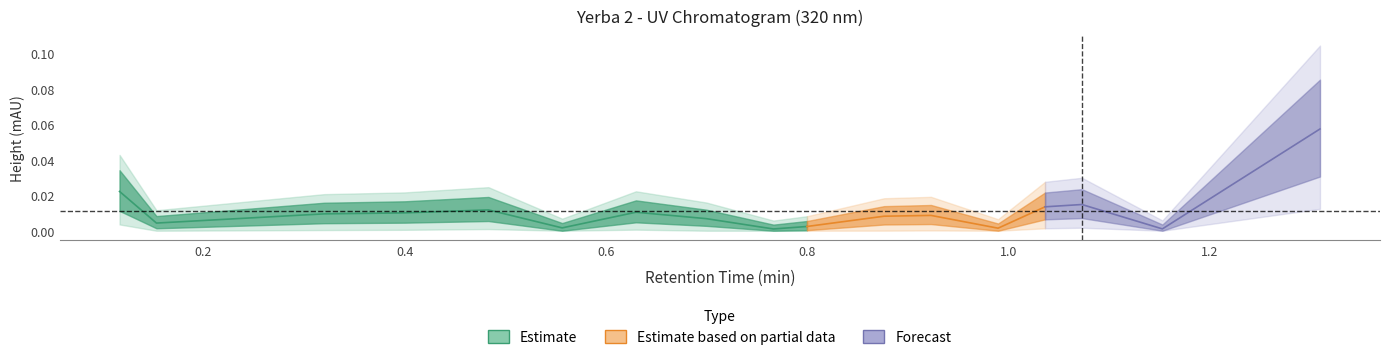

Reading left to right, extract all data points from this chart.

Ret.Time: 0.1	0.2	0.3	0.4	0.5	0.6	0.6	0.7	0.8	0.8	0.9	0.9	1.0	1.0	1.1	1.2	1.3
Height: 0.0	0.0	0.0	0.0	0.0	0.0	0.0	0.0	0.0	0.0	0.0	0.0	0.0	0.0	0.0	0.0	0.1